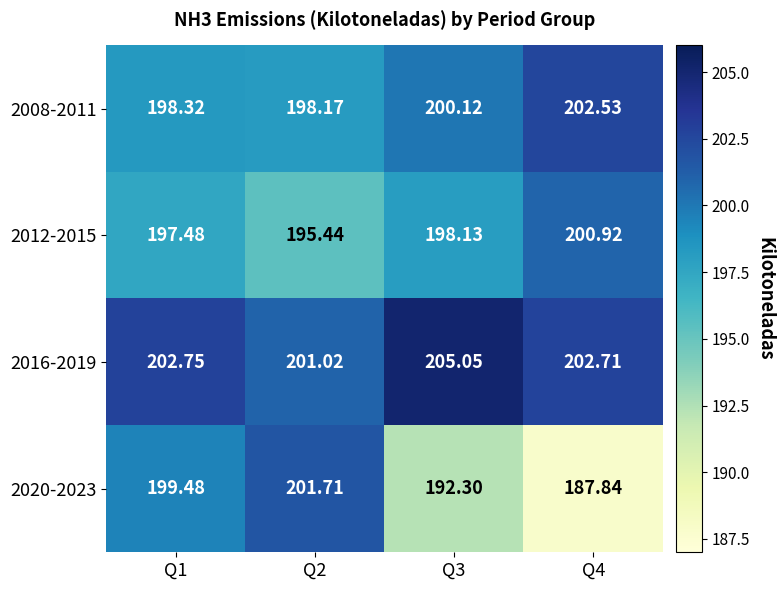

Is the value of 2020-2023 at Q2 greater than the value of 2016-2019 at Q4?

No